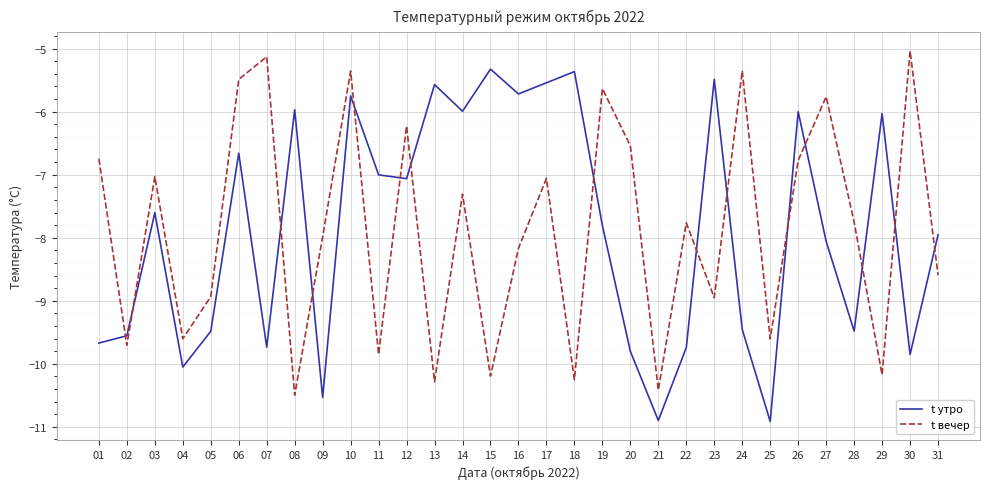

Rank the series by their maximum value, from highest to lowest.

t вечер, t утро